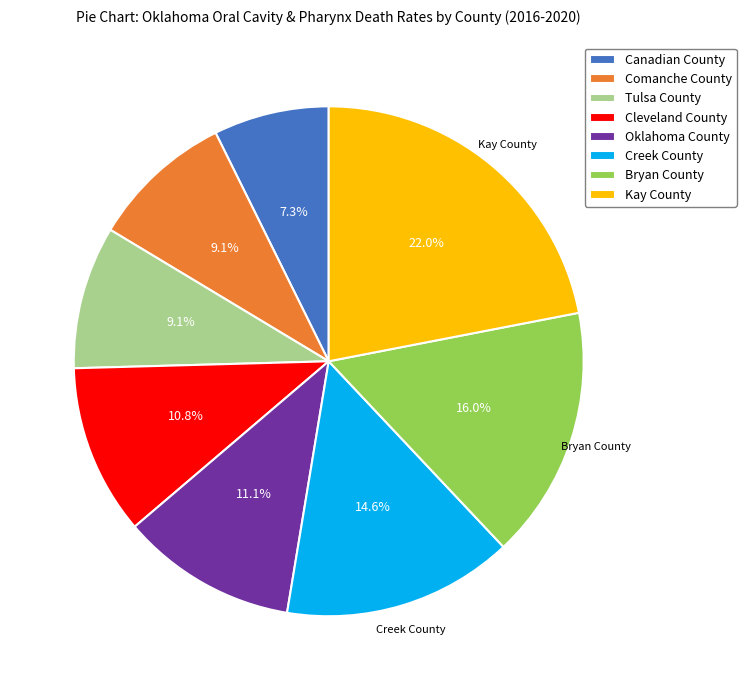

How many segments does this pie chart have?

8